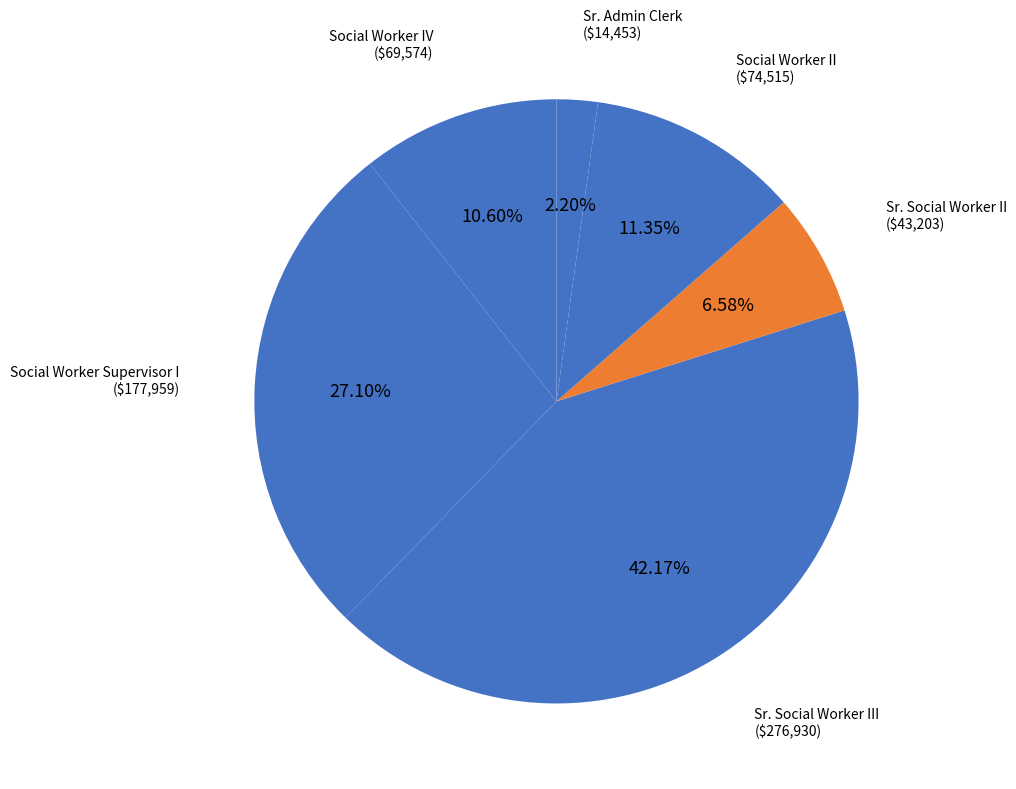

Count the number of slices in the pie.

6